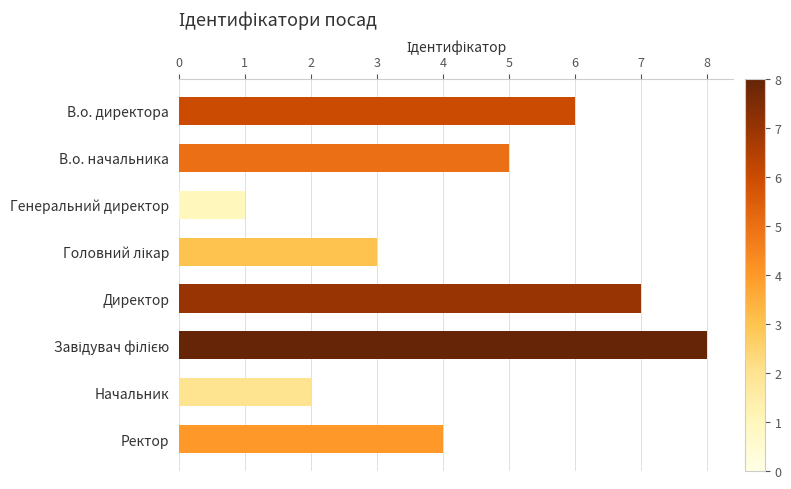

What is the sum of all values?

36